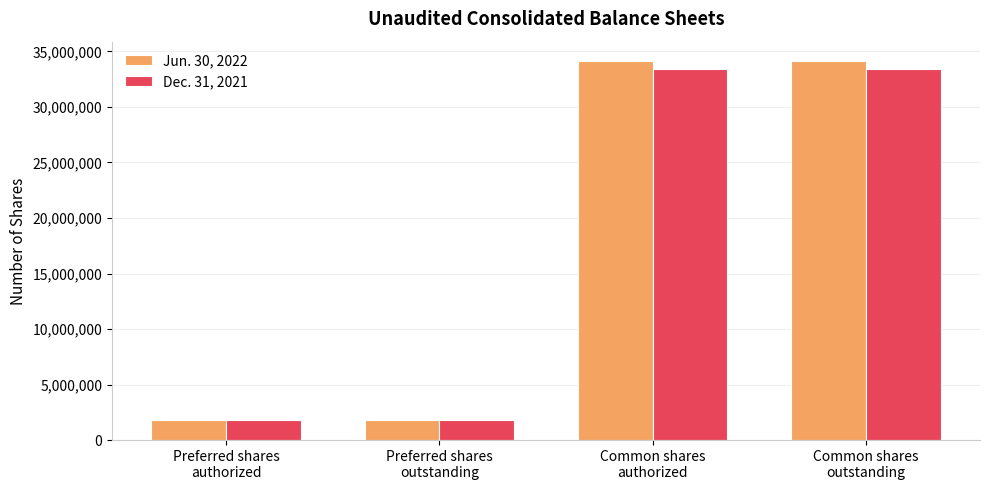

What is the minimum value for Dec. 31, 2021?

1777778